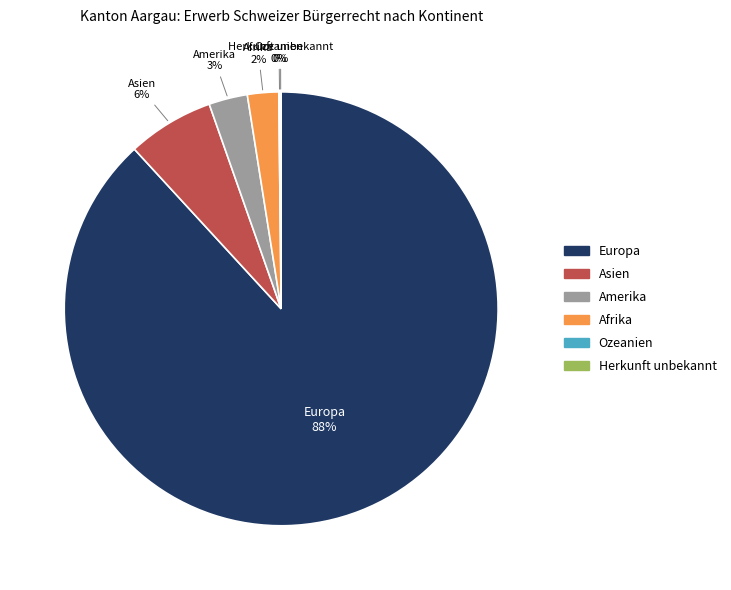

Which has a higher value, Afrika or Asien?

Asien